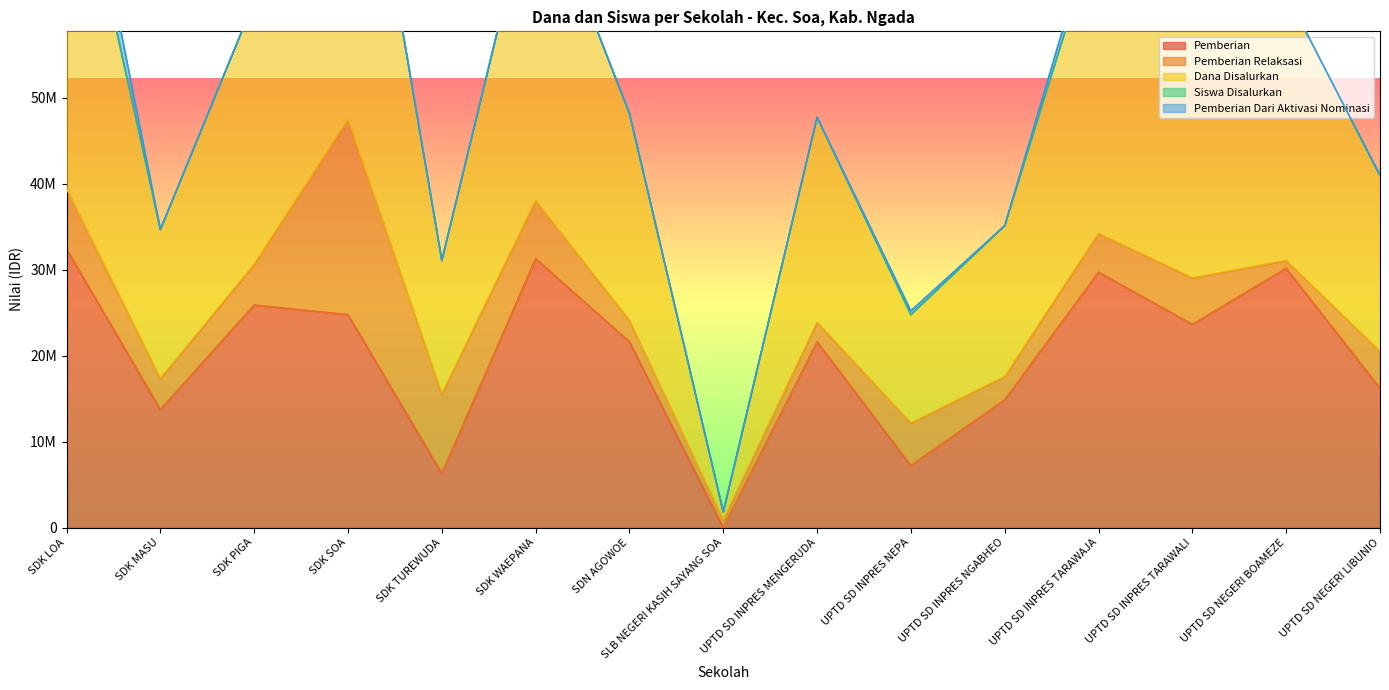

Does the chart display data point markers on the line(s)?

No